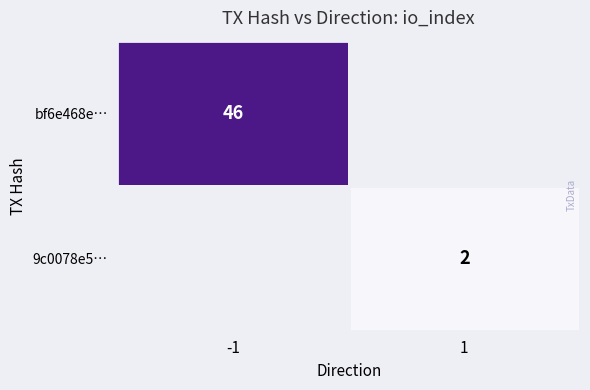

True or false: bf6e468e… has a value of 25 at -1.

False